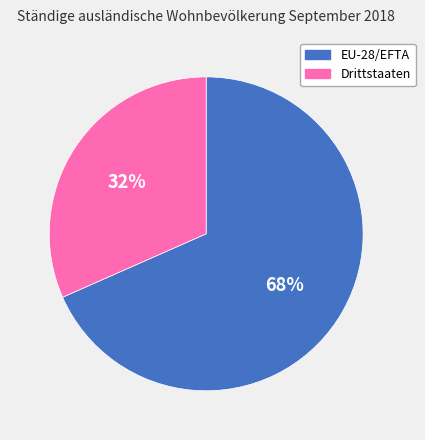

To the nearest percent, what percentage of the pie is EU-28/EFTA?

68%